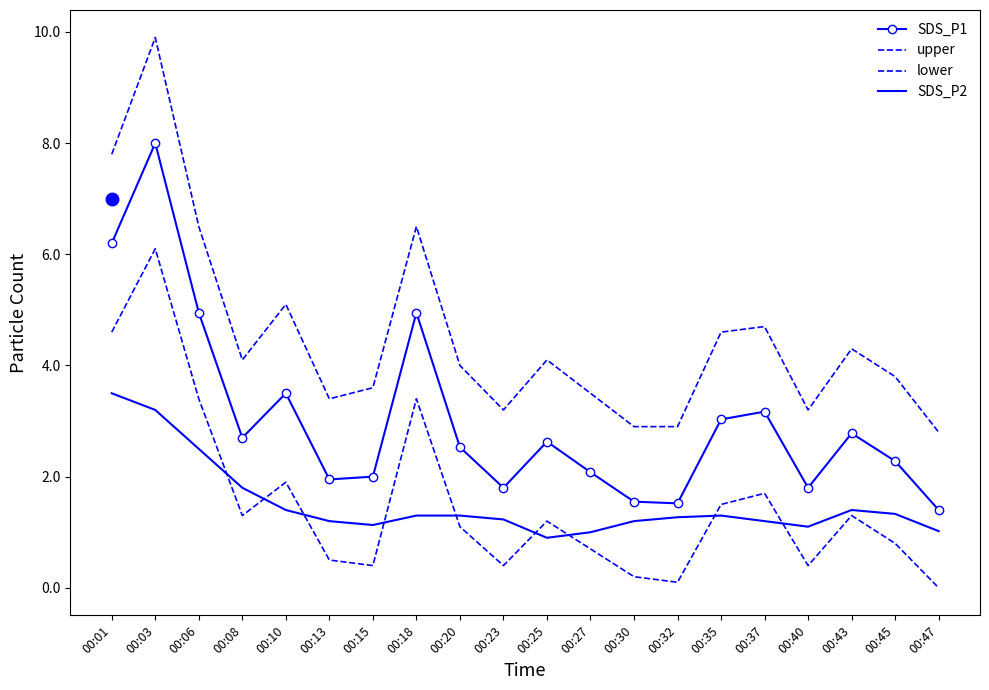

Reading right to left, extract all data points from this chart.

SDS_P1: 1.4	2.3	2.8	1.8	3.2	3.0	1.5	1.6	2.1	2.6	1.8	2.5	5.0	2.0	1.9	3.5	2.7	5.0	8.0	6.2
upper: 2.8	3.8	4.3	3.2	4.7	4.6	2.9	2.9	3.5	4.1	3.2	4.0	6.5	3.6	3.4	5.1	4.1	6.5	9.9	7.8
lower: 0.0	0.8	1.3	0.4	1.7	1.5	0.1	0.2	0.7	1.2	0.4	1.1	3.4	0.4	0.5	1.9	1.3	3.4	6.1	4.6
SDS_P2: 1.0	1.3	1.4	1.1	1.2	1.3	1.3	1.2	1.0	0.9	1.2	1.3	1.3	1.1	1.2	1.4	1.8	2.5	3.2	3.5